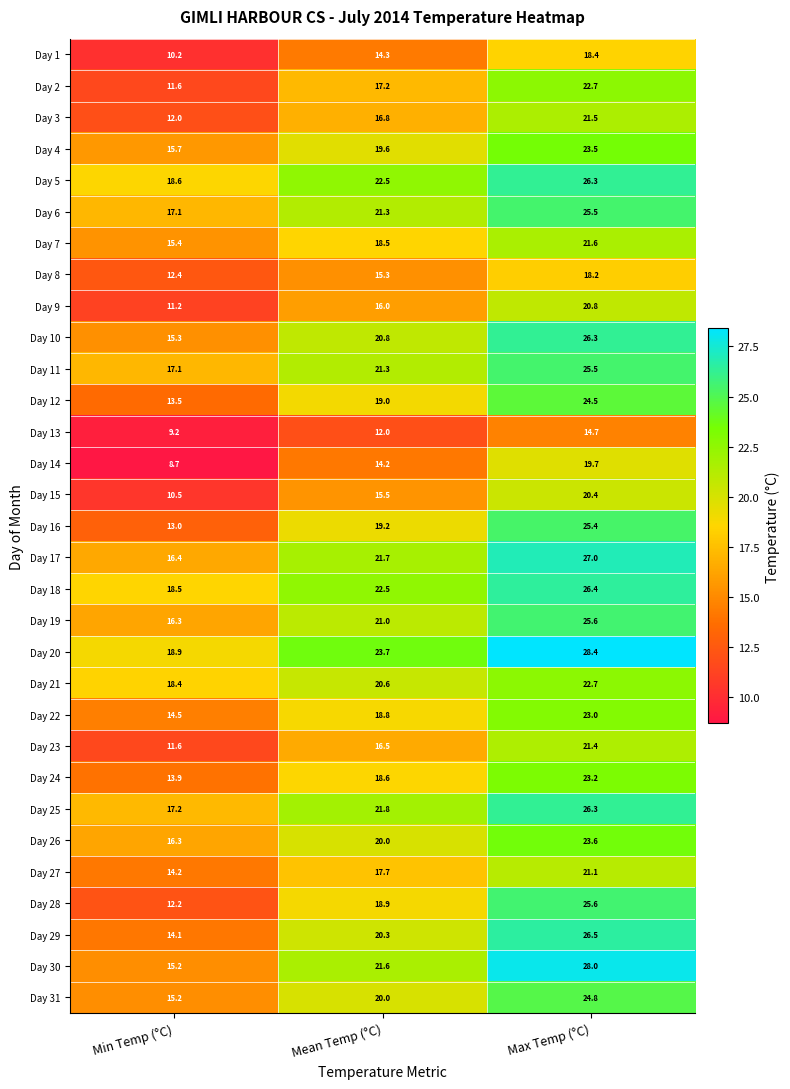

Where is Day 14 nearest to the value 14?

Mean Temp (°C)